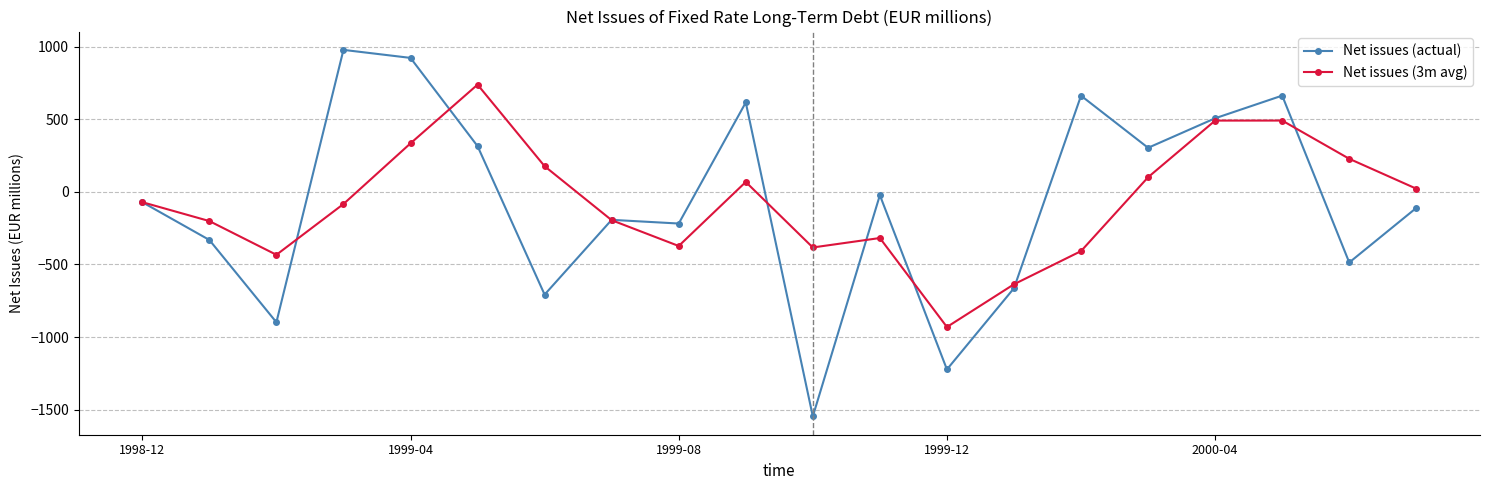

What is the value of the Net issues (actual) point at the 18th from the left?

662.5